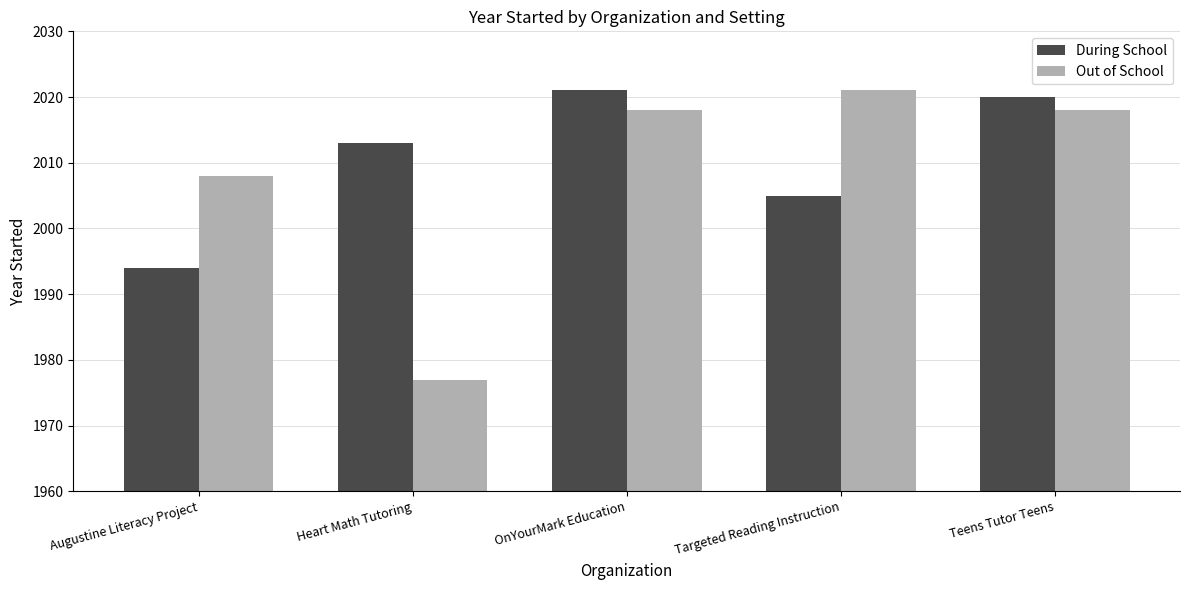

Which series has the largest range (max minus min)?

Out of School